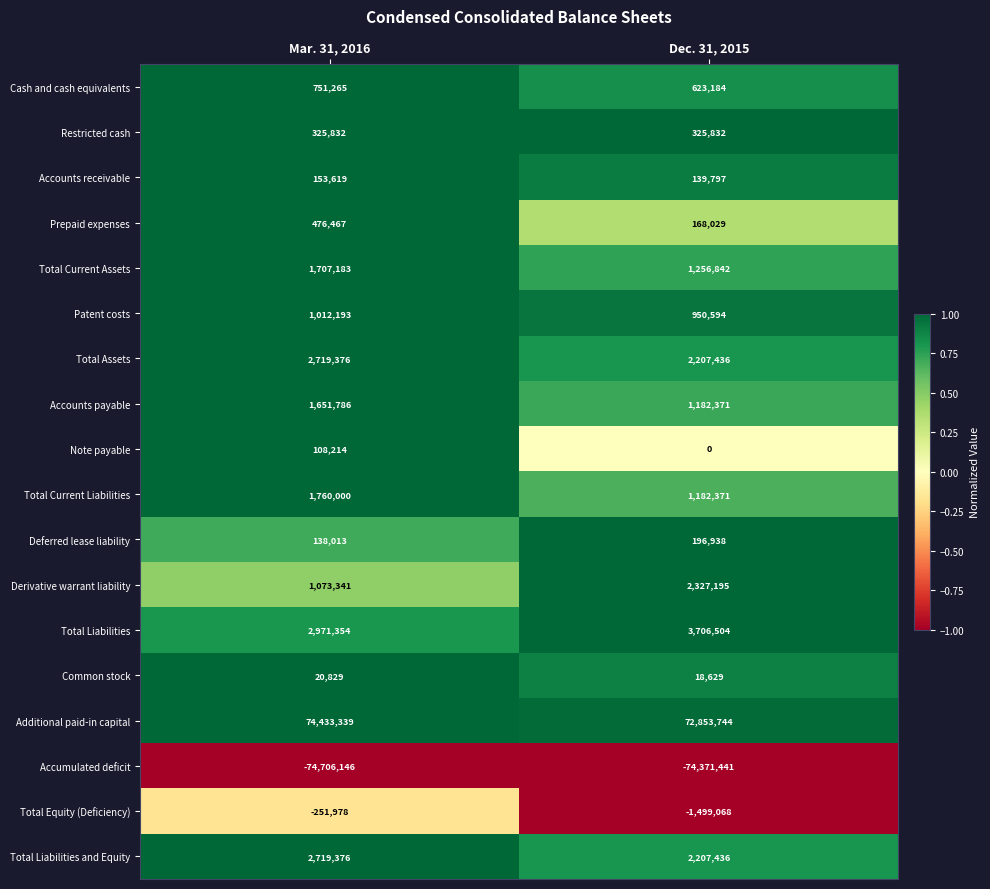

What is the total value across all series at Dec. 31, 2015?

13476393